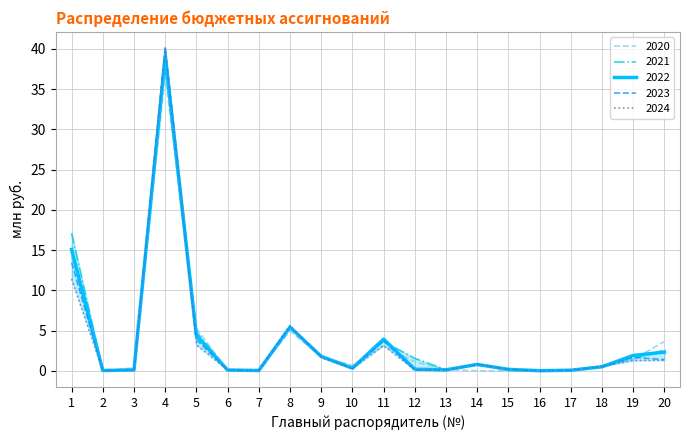

At how many categories does at least one series exceed 28?

1